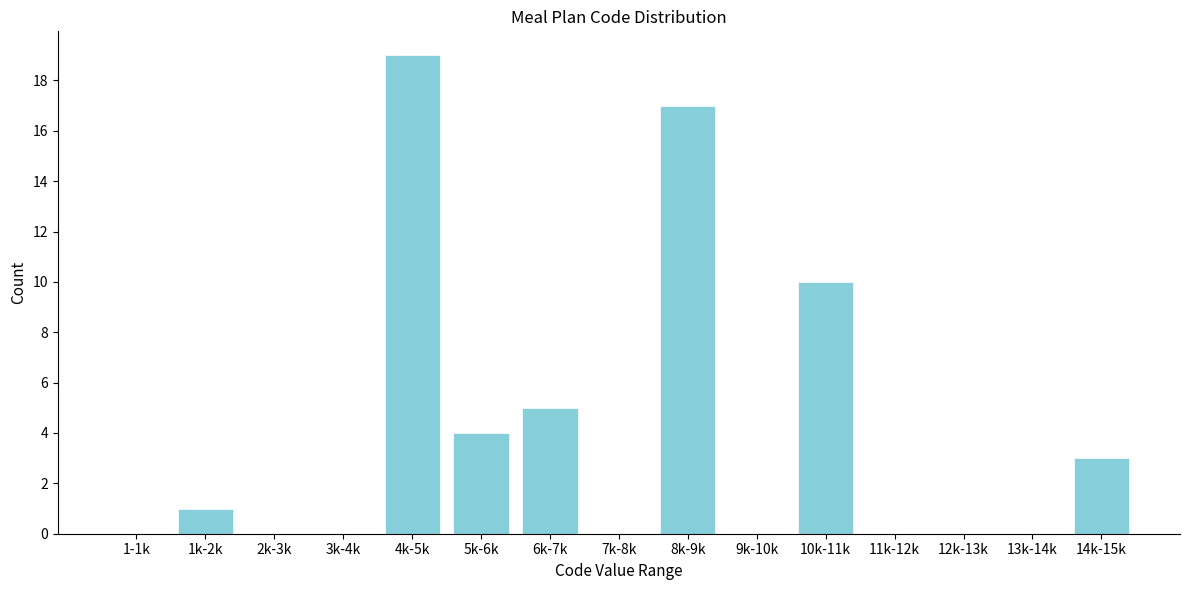

Reading left to right, list all the values displayed in this chart.

1-1k=0	1k-2k=1	2k-3k=0	3k-4k=0	4k-5k=19	5k-6k=4	6k-7k=5	7k-8k=0	8k-9k=17	9k-10k=0	10k-11k=10	11k-12k=0	12k-13k=0	13k-14k=0	14k-15k=3